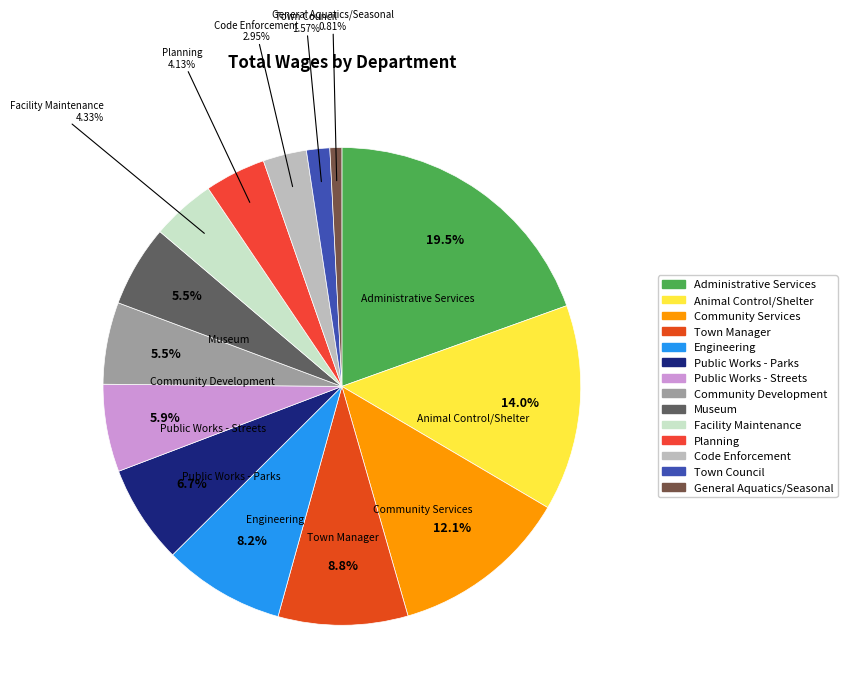

Is it true that Public Works - Streets is 6% of the pie?

True